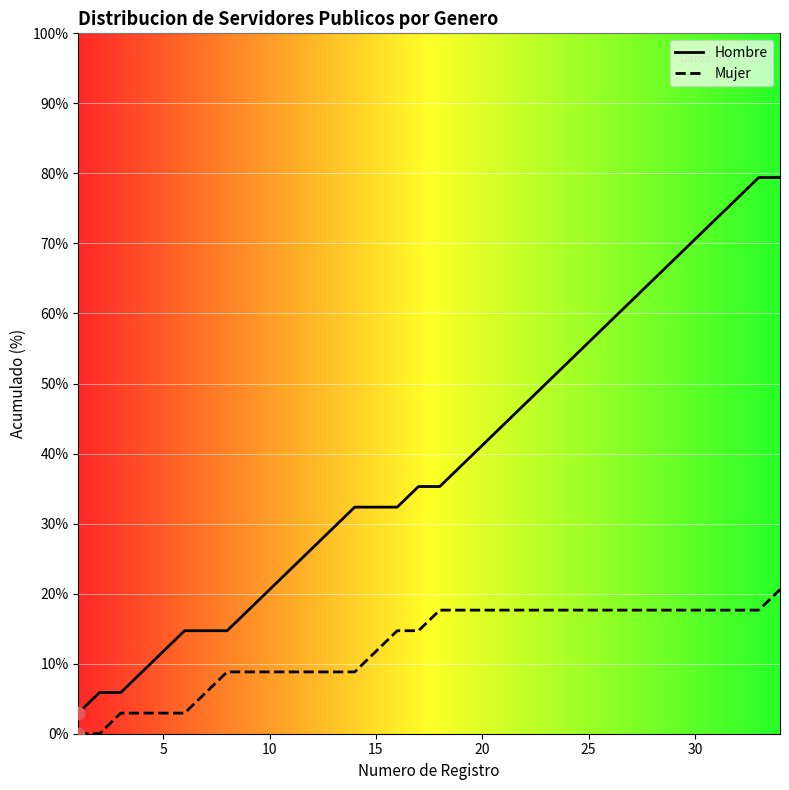

What are all the series names shown in the legend?

Hombre, Mujer